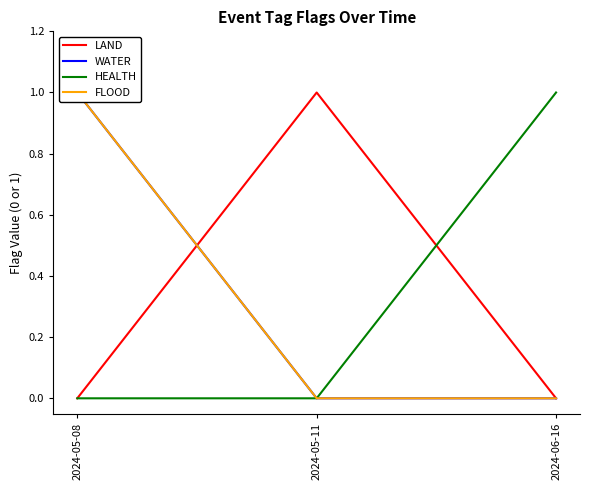

What is the sum of the HEALTH values at 2024-06-16 and 2024-05-08?

1